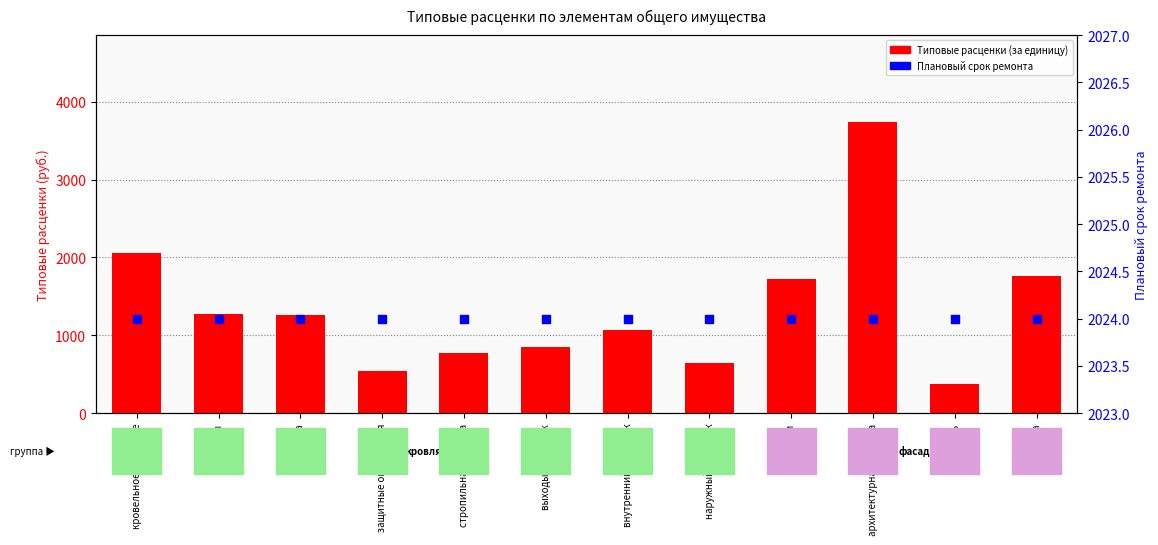

Which series has the widest spread of Y values?

Типовые расценки (за единицу)